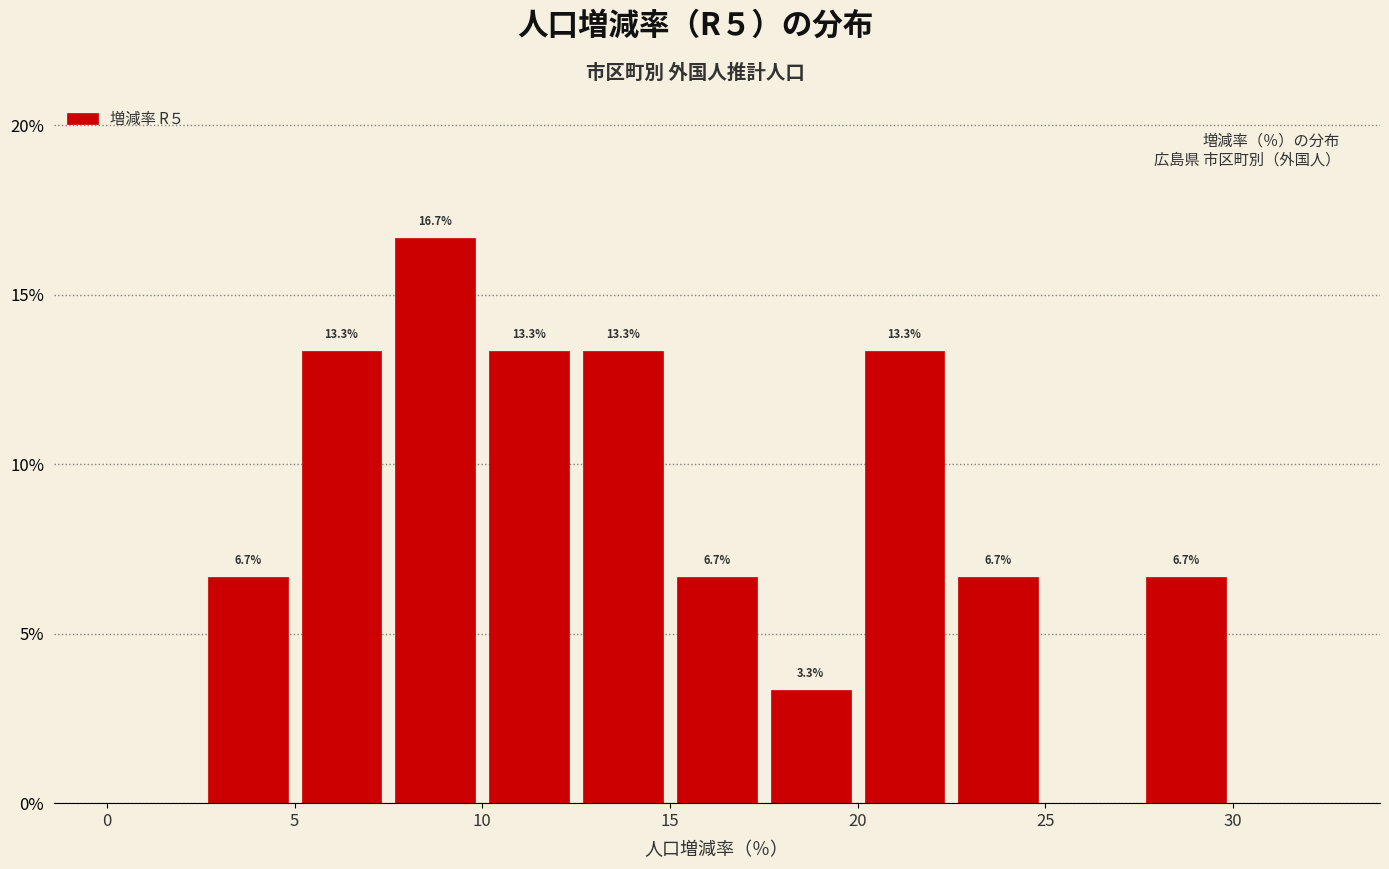

Which range on the x-axis has the tallest bar?

7.5 to 10.0